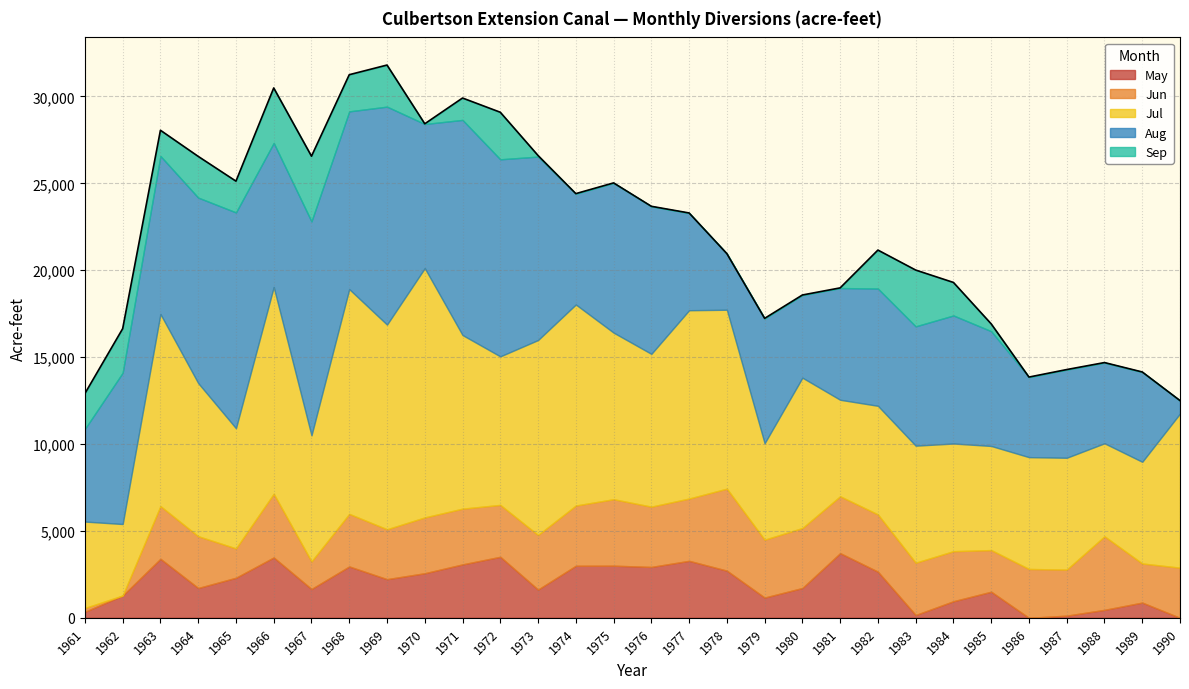

How many series are shown in this chart?

5